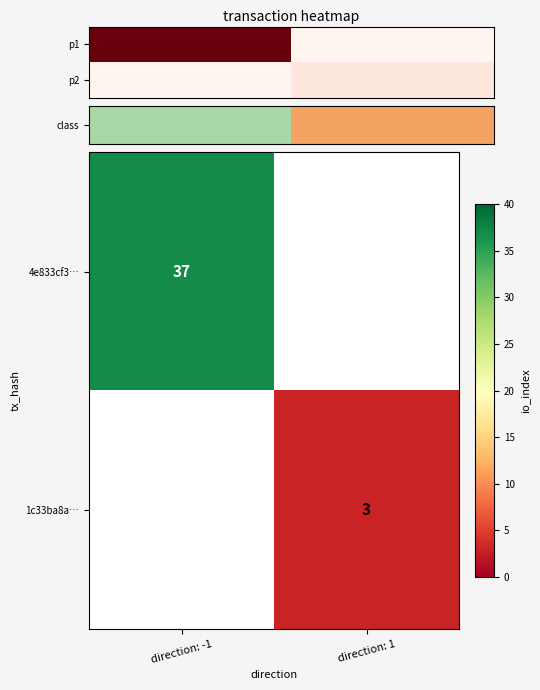

The value of 4e833cf3… at direction: -1 is 37. True or false?

True